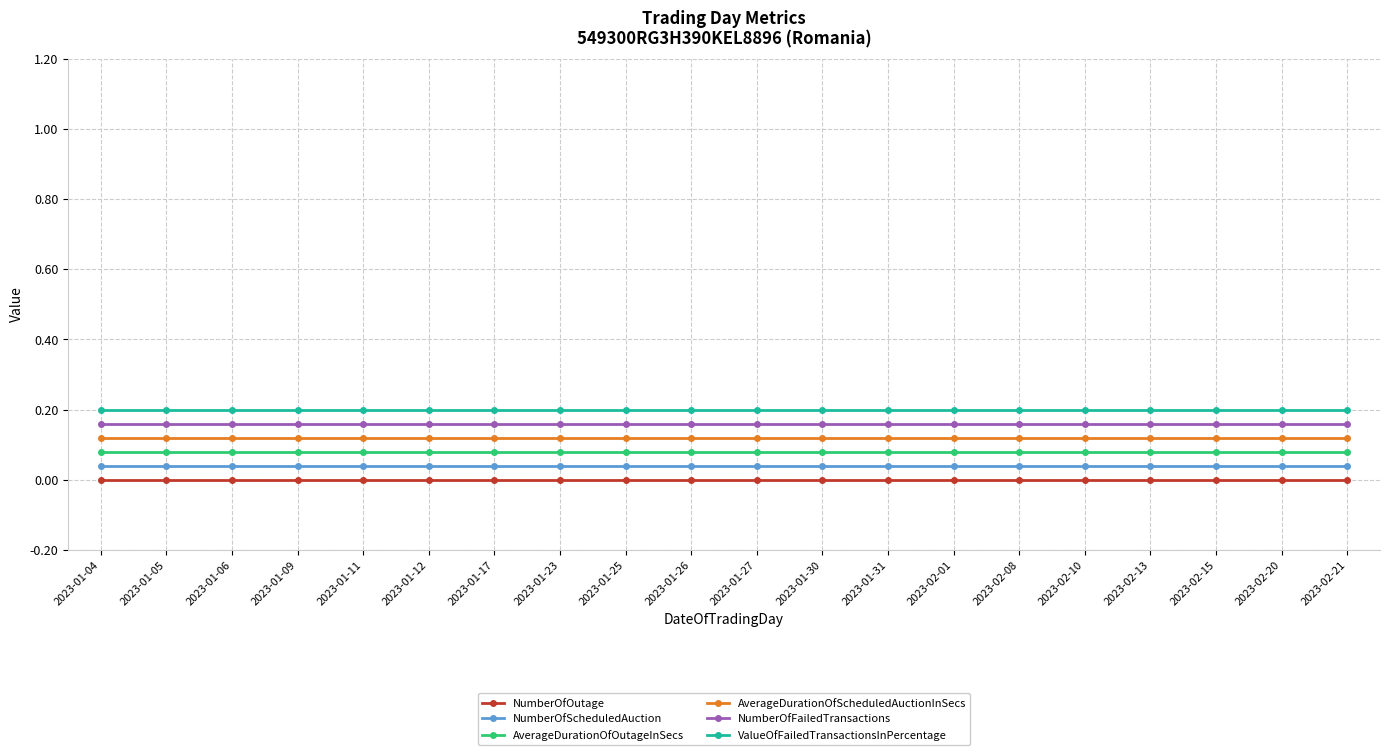

Is it true that AverageDurationOfScheduledAuctionInSecs equals 0.2 at 2023-01-17?

False